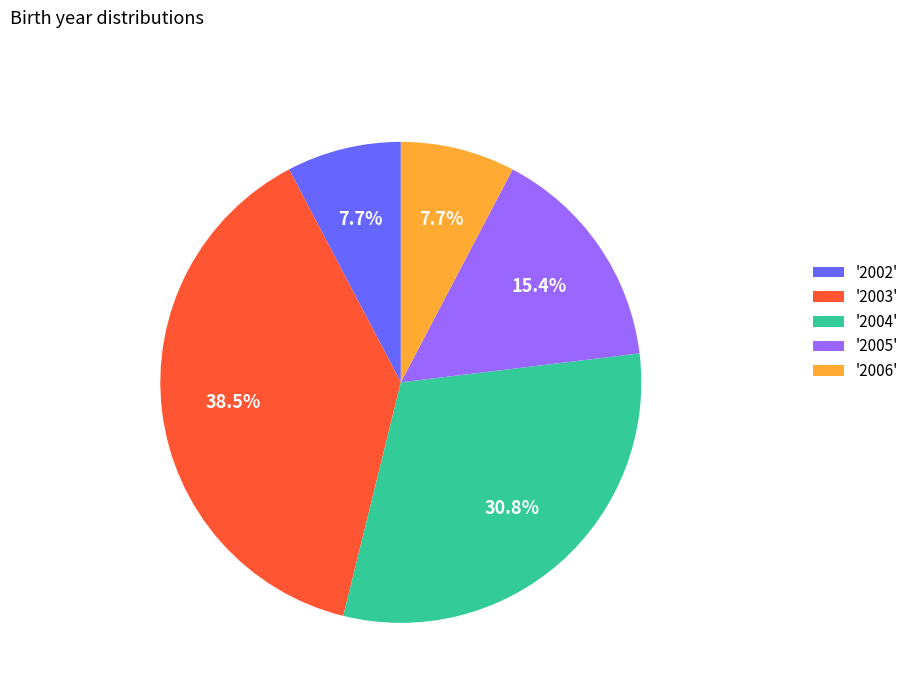

What portion of the pie excludes '2006'?

92.3%